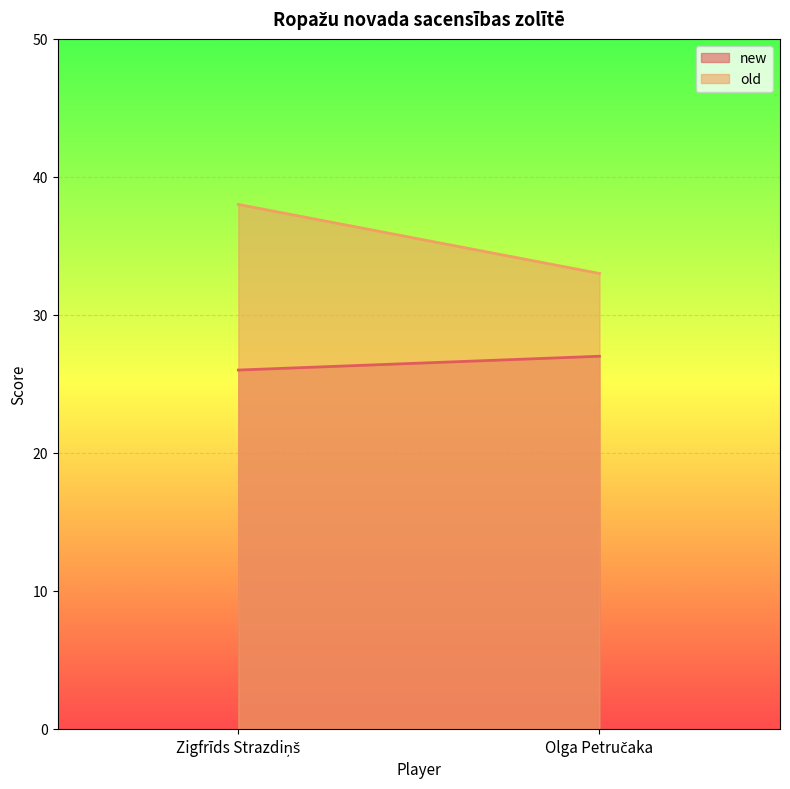

The value of old at Olga Petručaka is 33. True or false?

True